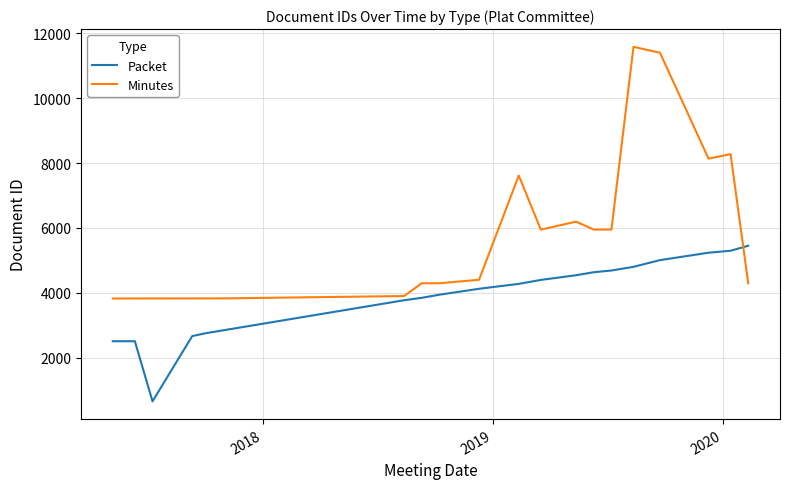

In Minutes, how many points are higher than both neighbors (excluding endpoints)?

4